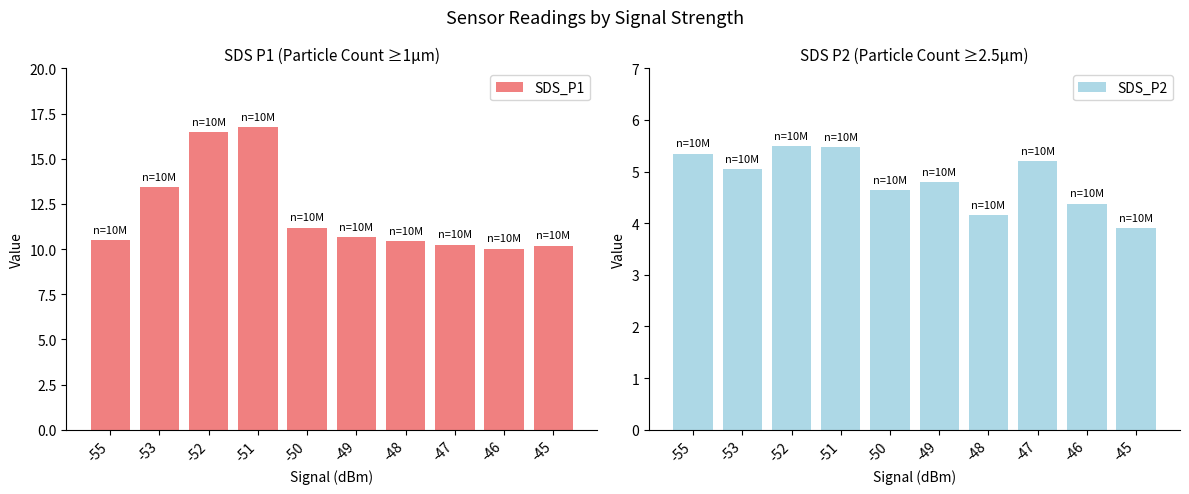

At which label is SDS_P2 closest to 4?

-45